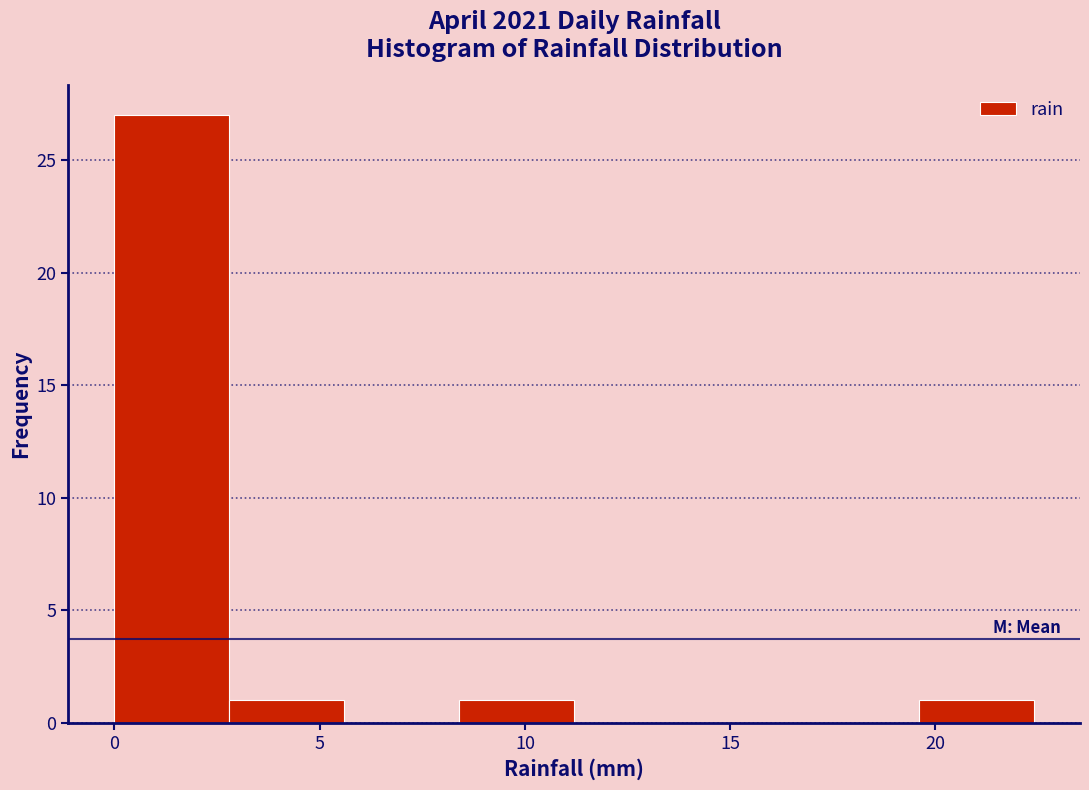

Reading left to right, transcribe this chart: for each bar, give the range it covers on the x-axis and its height. Neither the bar edges nor the heights are printed on the chart, so give them approximately, as read against the axes.

0.0 to 2.8: 27
2.8 to 5.6: 1
5.6 to 8.4: 0
8.4 to 11.2: 1
11.2 to 14.0: 0
14.0 to 16.8: 0
16.8 to 19.6: 0
19.6 to 22.4: 1